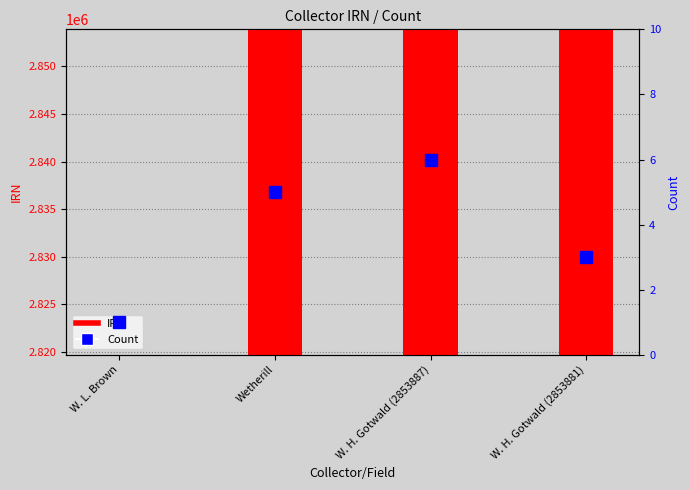

At how many categories does at least one series exceed 931865?

4